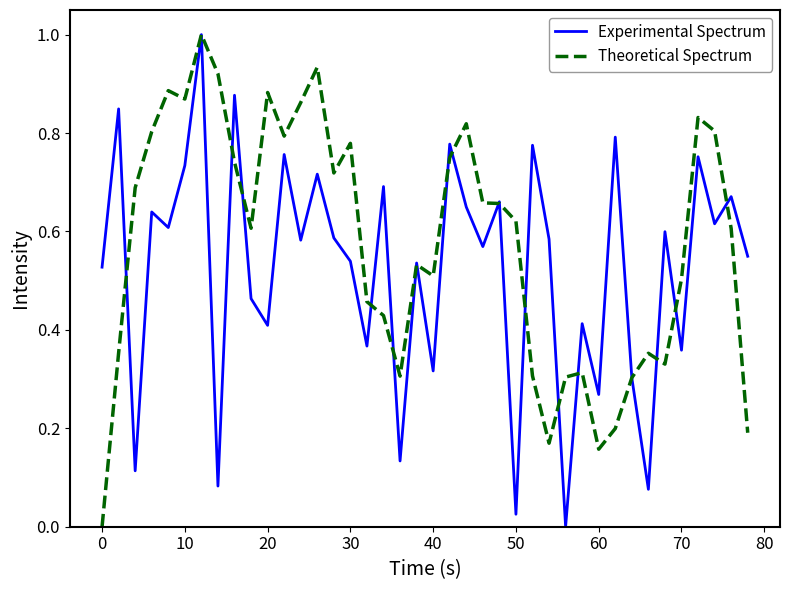

Rank the series by their average value, from highest to lowest.

Theoretical Spectrum, Experimental Spectrum